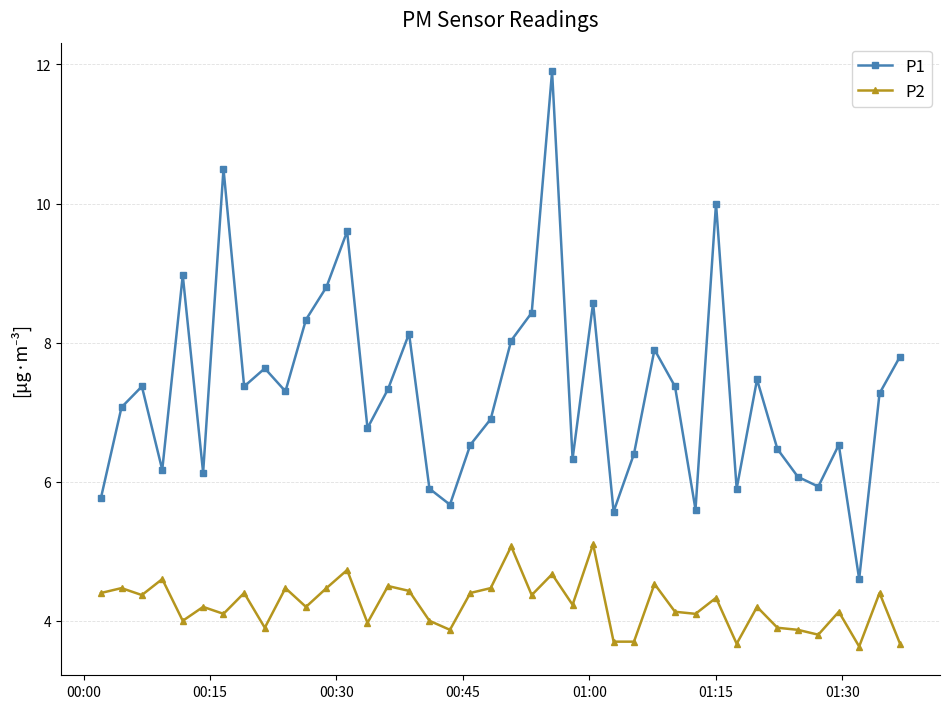

What is the smallest value displayed?

3.6